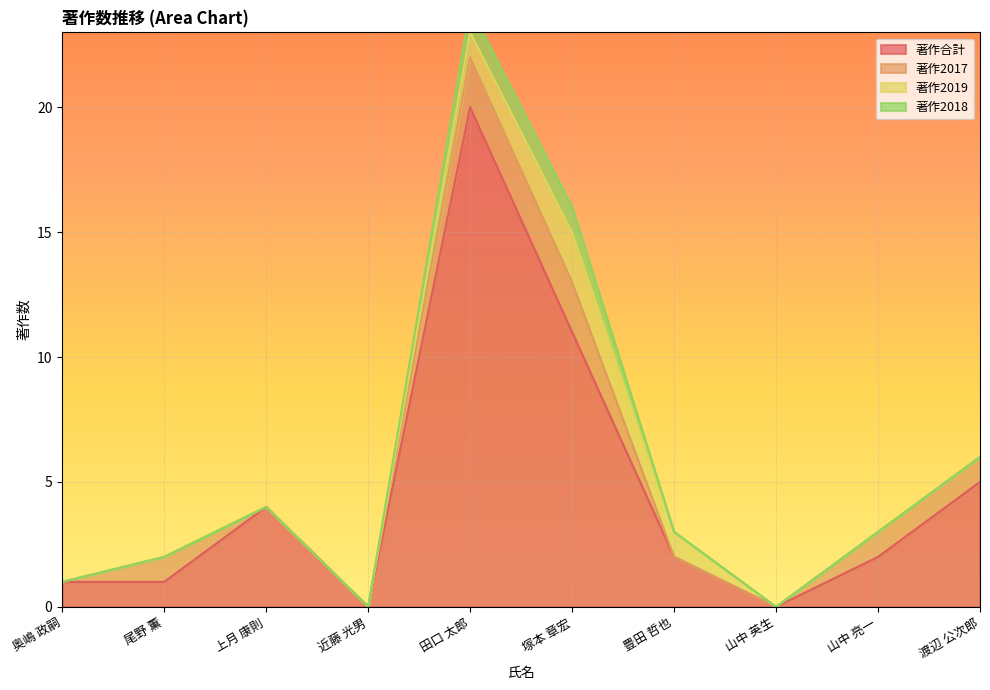

Which has a higher value, 豊田 哲也 or 上月 康則?

上月 康則